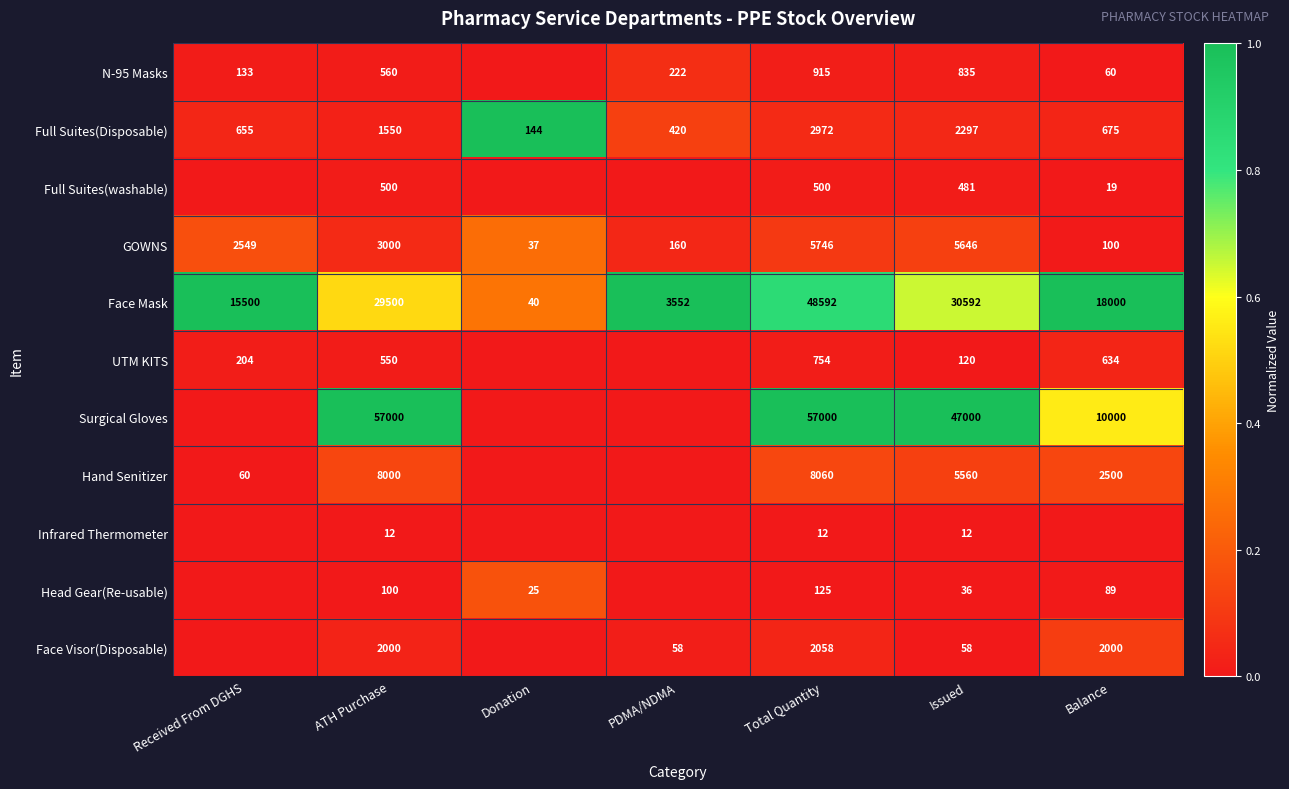

At Total Quantity, list the series in order from largest to smallest.

Surgical Gloves, Face Mask, Hand Senitizer, GOWNS, Full Suites(Disposable), Face Visor(Disposable), N-95 Masks, UTM KITS, Full Suites(washable), Head Gear(Re-usable), Infrared Thermometer